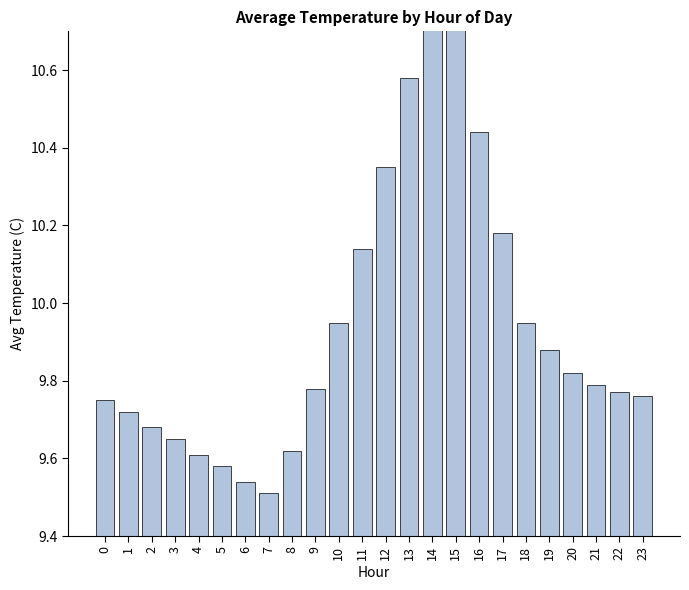

Which has a higher value, 8 or 6?

8